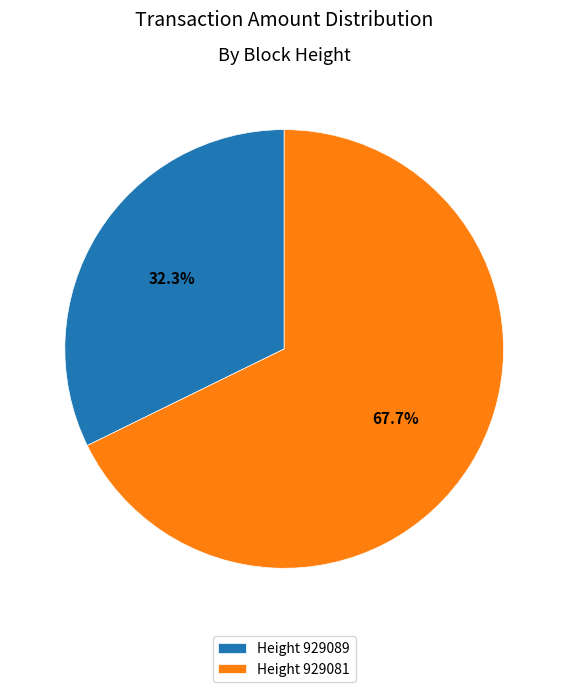

What percentage do Height 929089 and Height 929081 together represent?

100.0%